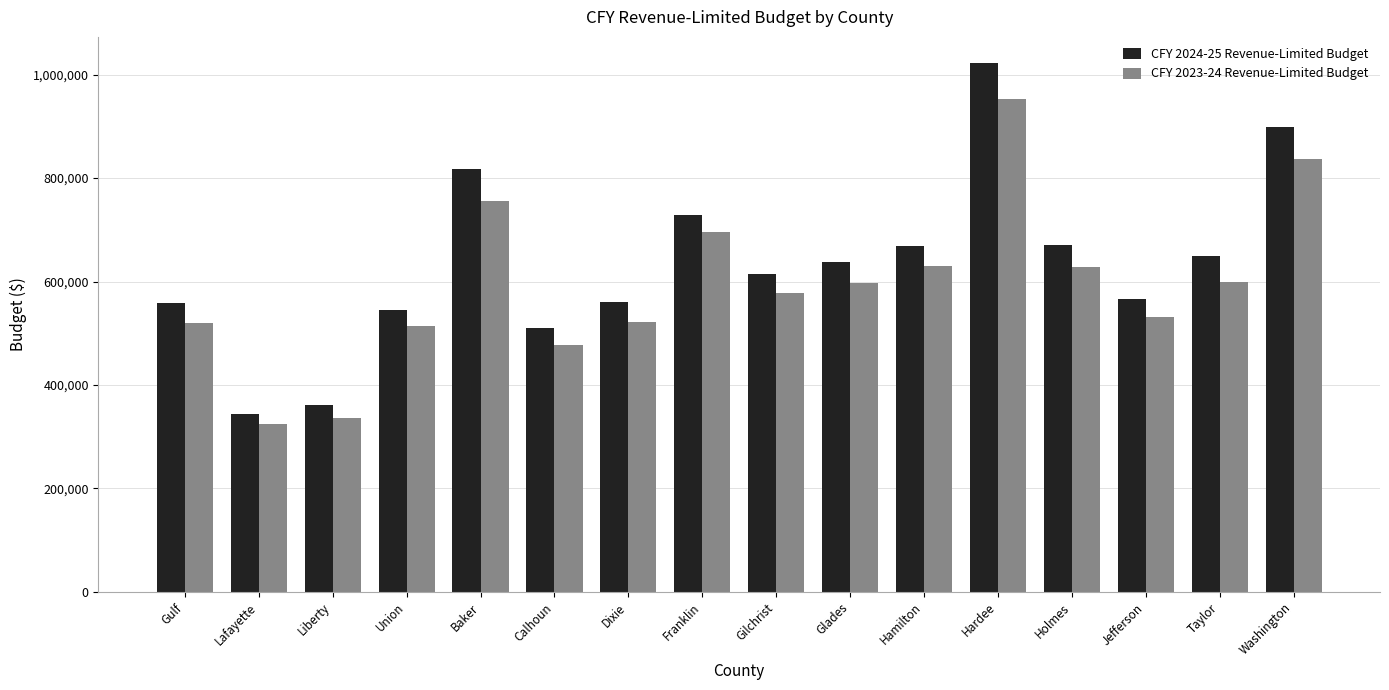

What is the maximum value shown in the chart?

1021928